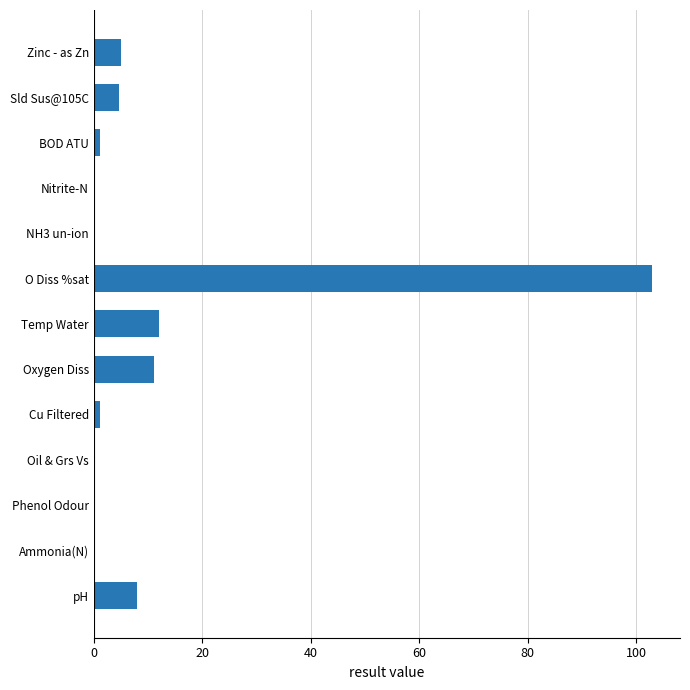

Which has a higher value, Oxygen Diss or Phenol Odour?

Oxygen Diss